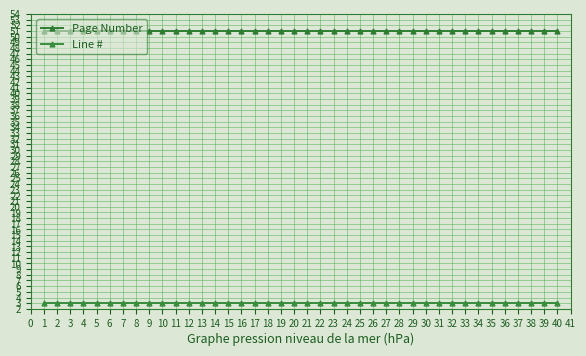

What is the difference between the highest and lowest values at 34?

48